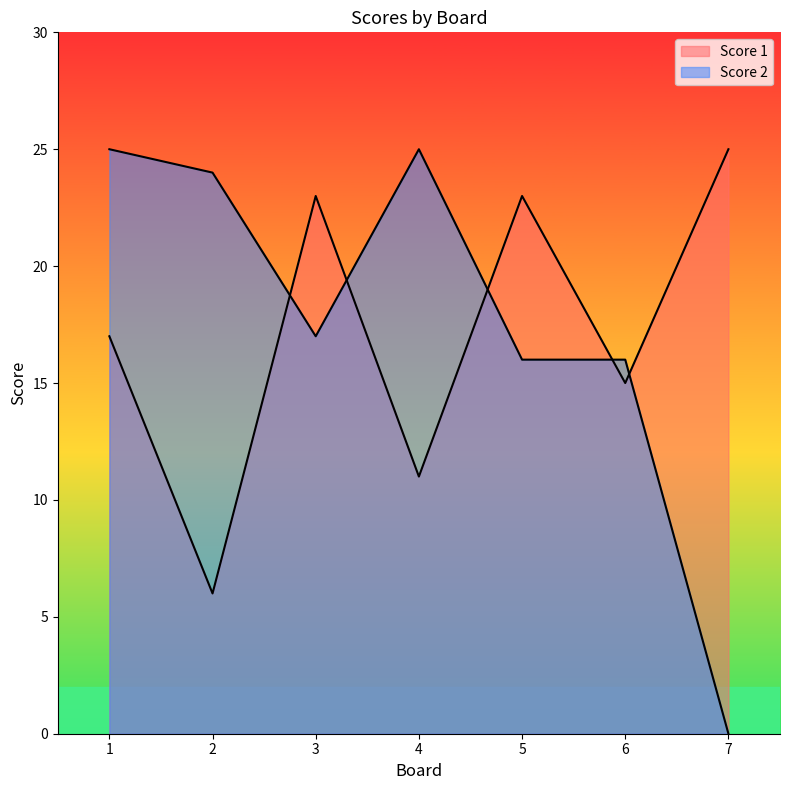

True or false: Score 1 has a value of 11 at 4.

True